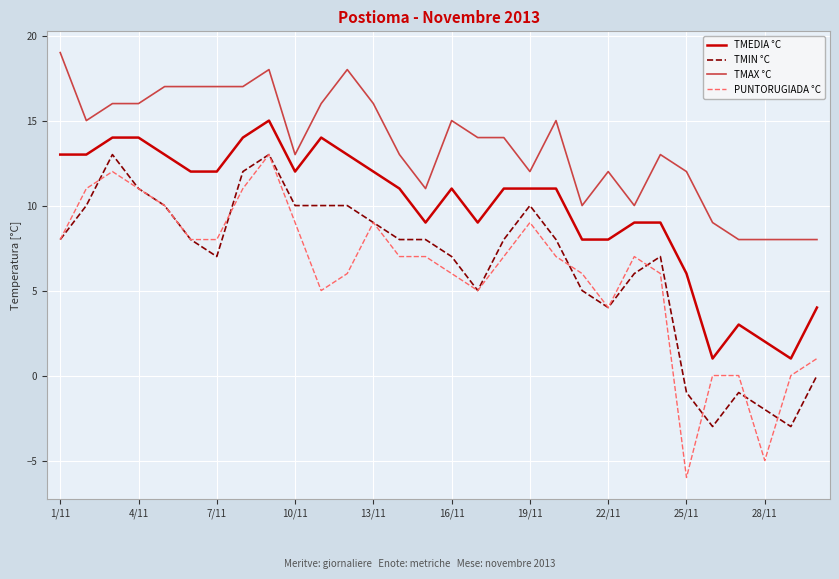

Reading right to left, list all the values displayed in this chart.

TMEDIA °C: 4	1	2	3	1	6	9	9	8	8	11	11	11	9	11	9	11	12	13	14	12	15	14	12	12	13	14	14	13	13
TMIN °C: 0	-3	-2	-1	-3	-1	7	6	4	5	8	10	8	5	7	8	8	9	10	10	10	13	12	7	8	10	11	13	10	8
TMAX °C: 8	8	8	8	9	12	13	10	12	10	15	12	14	14	15	11	13	16	18	16	13	18	17	17	17	17	16	16	15	19
PUNTORUGIADA °C: 1	0	-5	0	0	-6	6	7	4	6	7	9	7	5	6	7	7	9	6	5	9	13	11	8	8	10	11	12	11	8